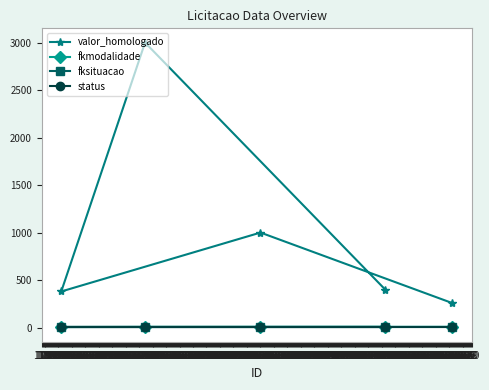

What is the spread (max minus min) of values at 229?

2999